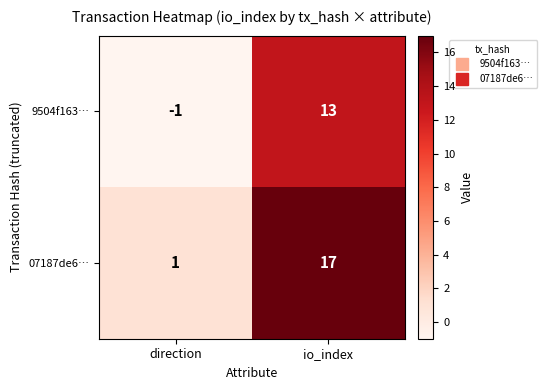

What is the sum of all 07187de6… values?

18